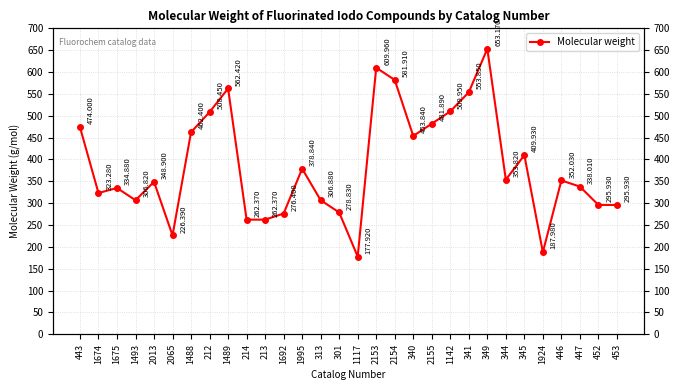

At which category does the chart reach its minimum across all series?

1117